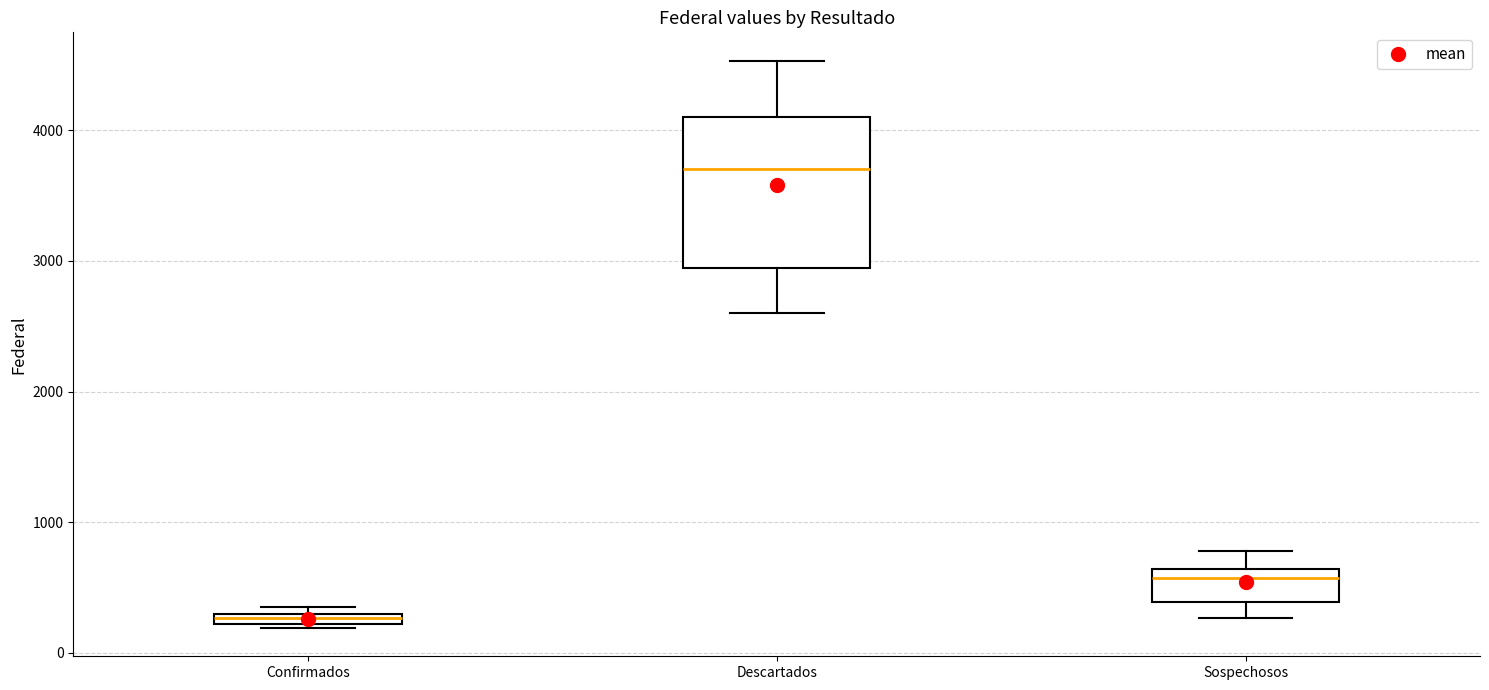

Where is the upper edge of the box for Confirmados on the y-axis? The values are not printed on the chart, so give them approximately, as read against the axis.

300